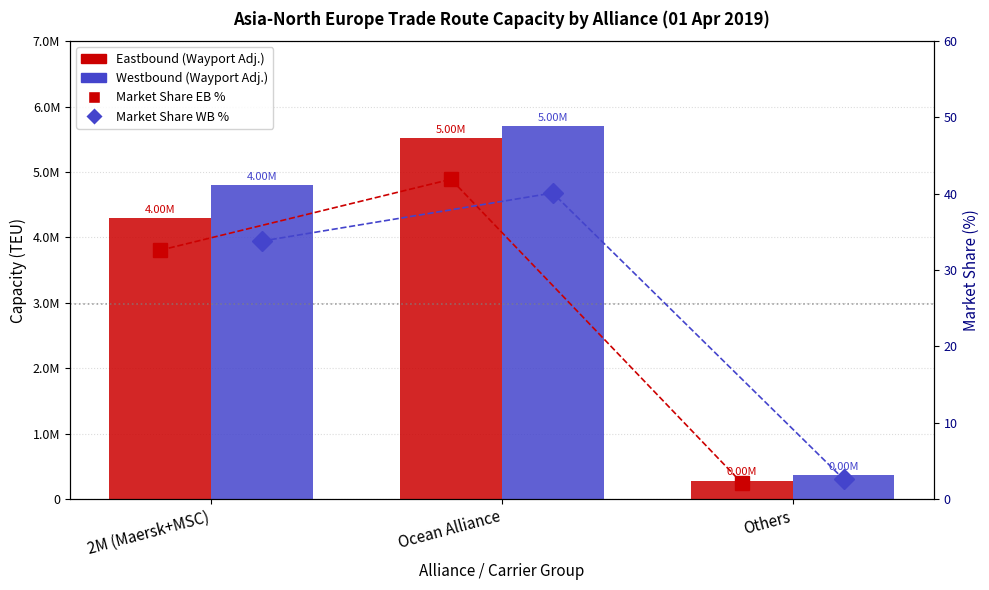

What is the maximum value for Westbound (Wayport Adj.)?

5696531.0